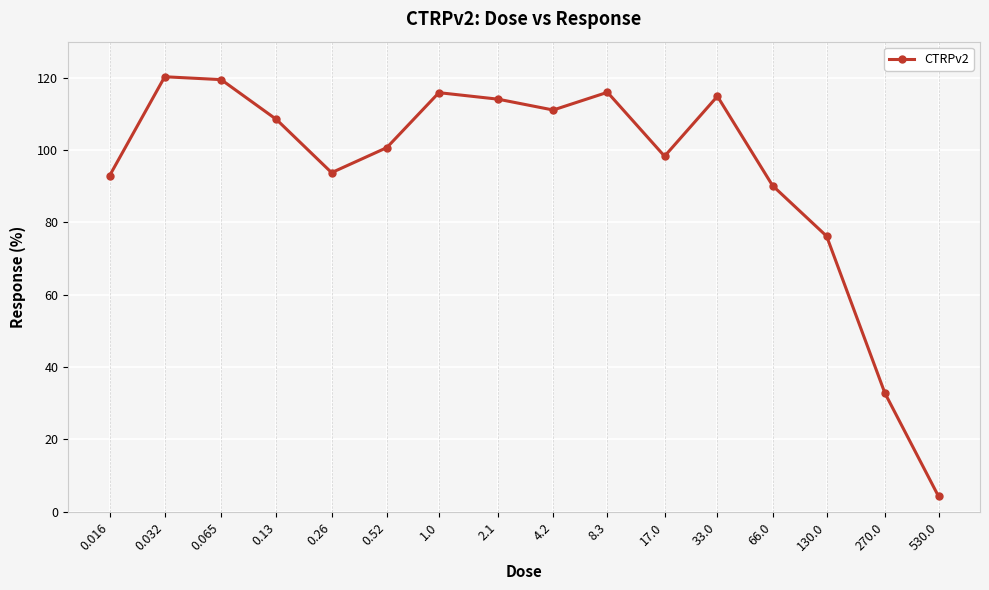

What is the change in value from 0.032 to 0.52?

-19.6